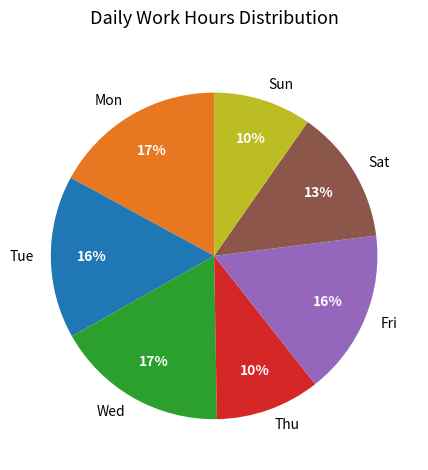

How many segments does this pie chart have?

7